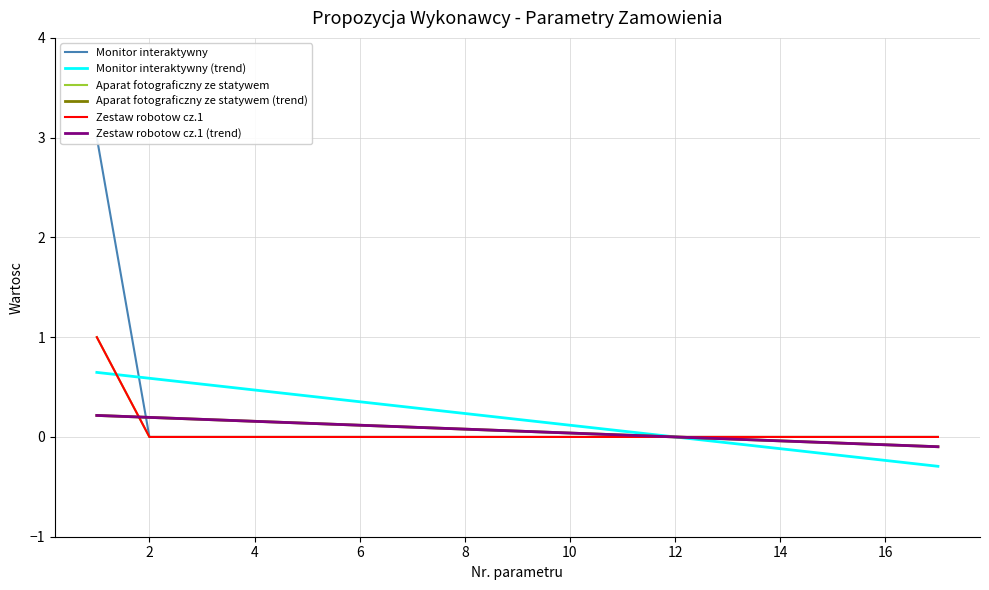

At which label is Monitor interaktywny closest to 1?

2